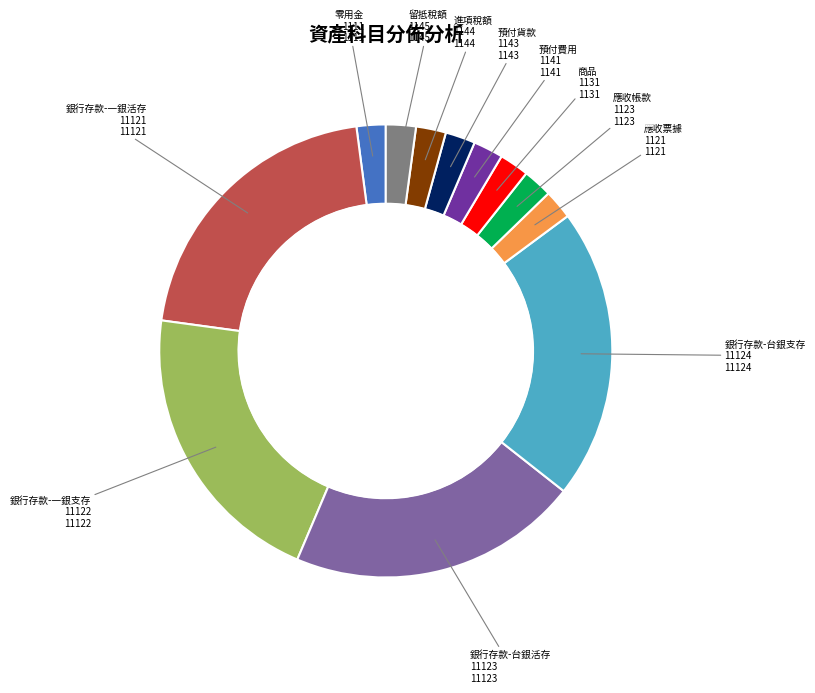

How many slices are in this pie chart?

12